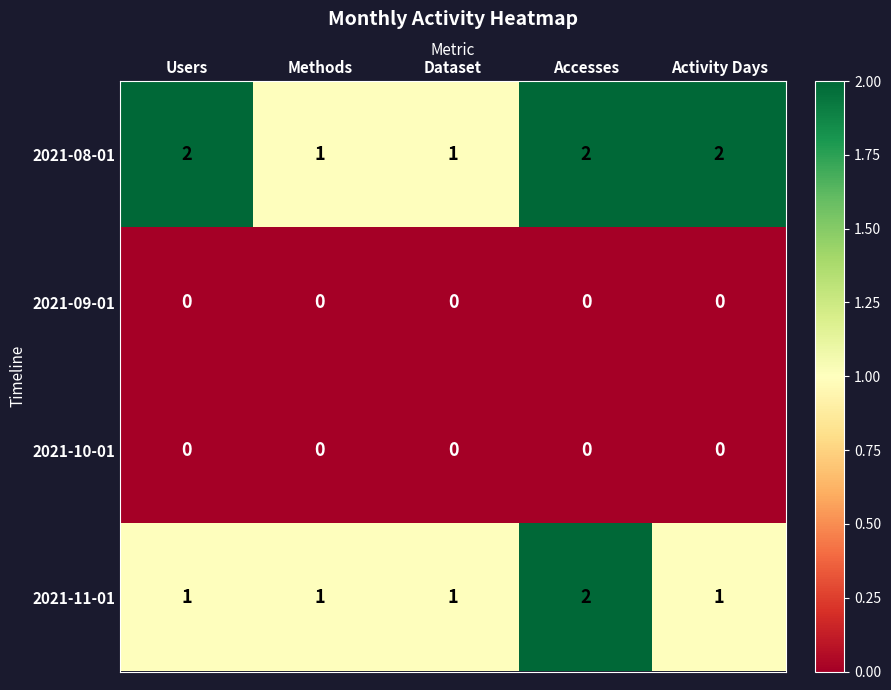

How many distinct data groups are displayed?

4